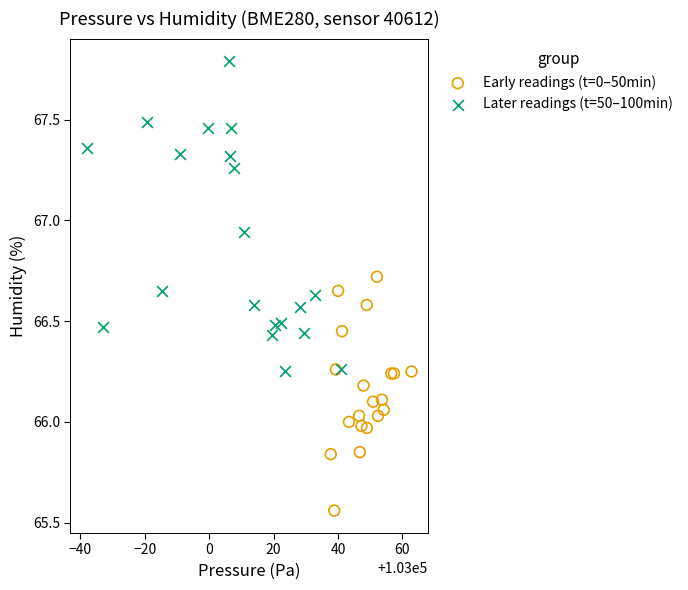

Which series contains the highest Y value?

Later readings (t=50–100min)